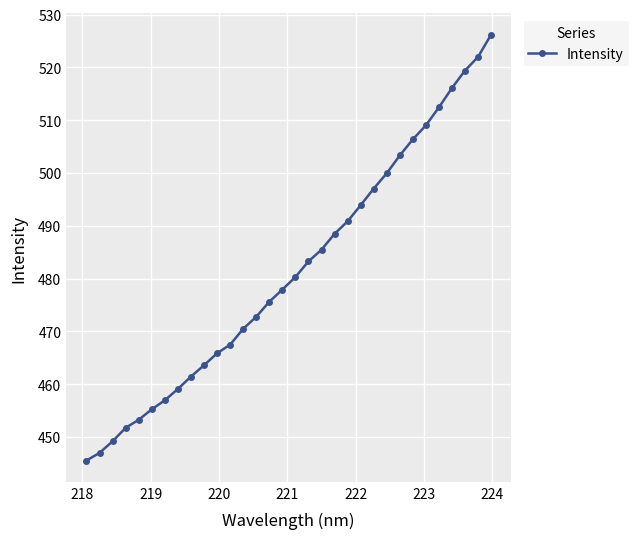

True or false: the data has more than 2 interior local peaks.

False